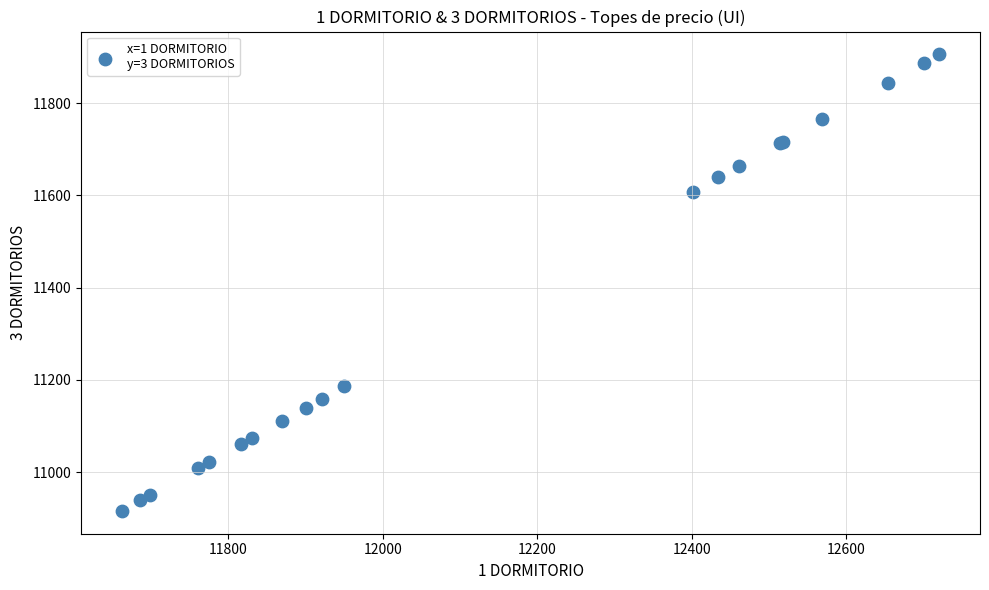

What Y value in the scatter plot is closest to 11411?

11608